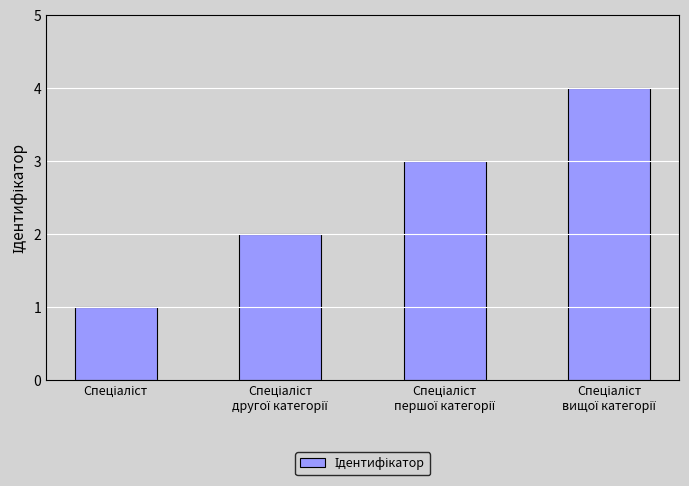

Reading right to left, what are all the values shown in this chart?

4	3	2	1